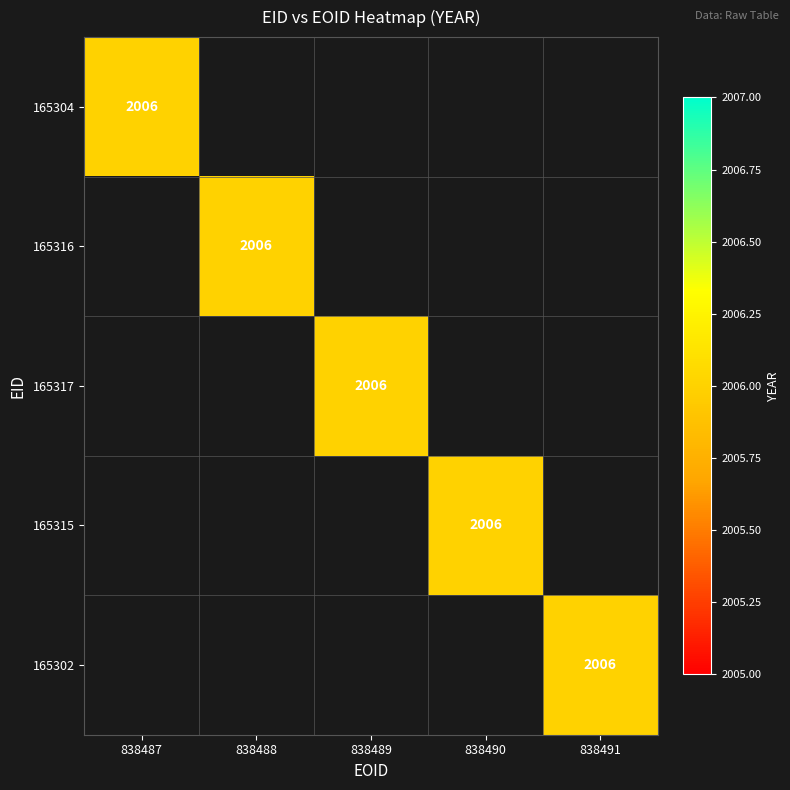

What is the sum of all 165316 values?

2006